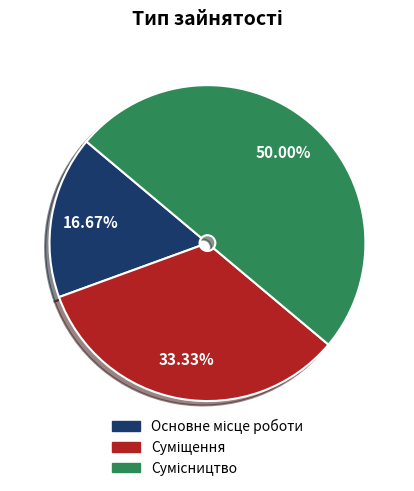

Count the number of slices in the pie.

3